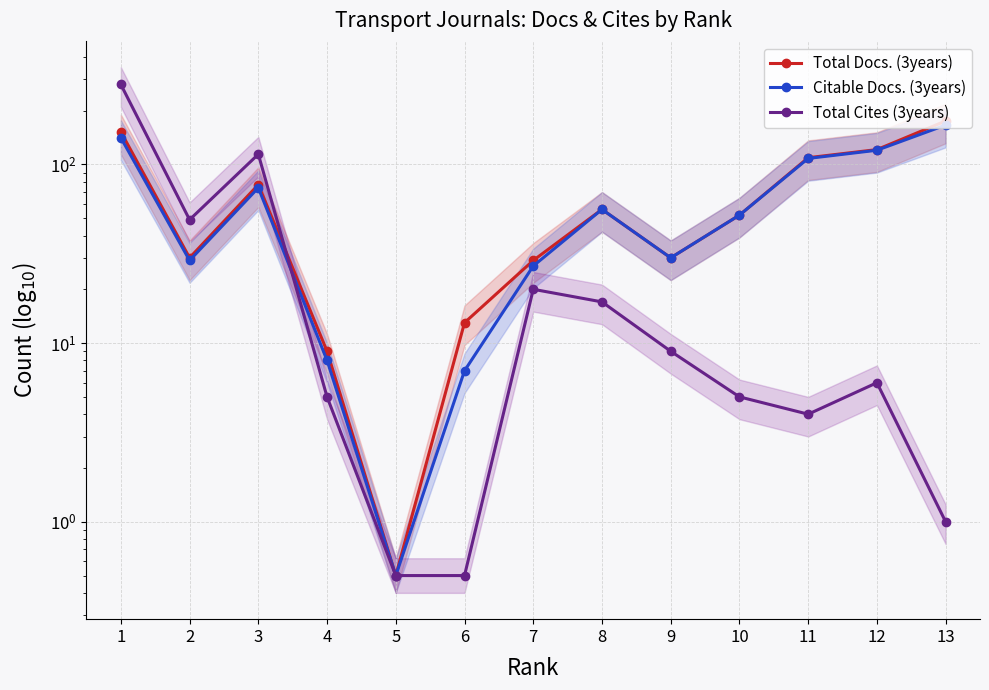

True or false: Total Docs. (3years) has a value of 56.0 at 8.

True